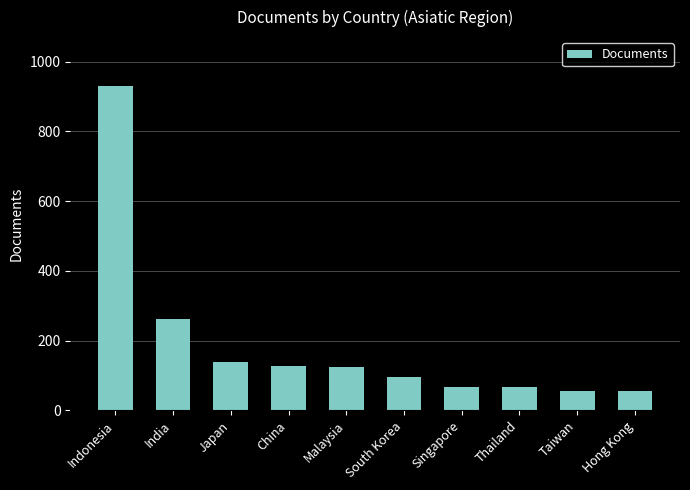

Where is the data nearest to the value 493?

India